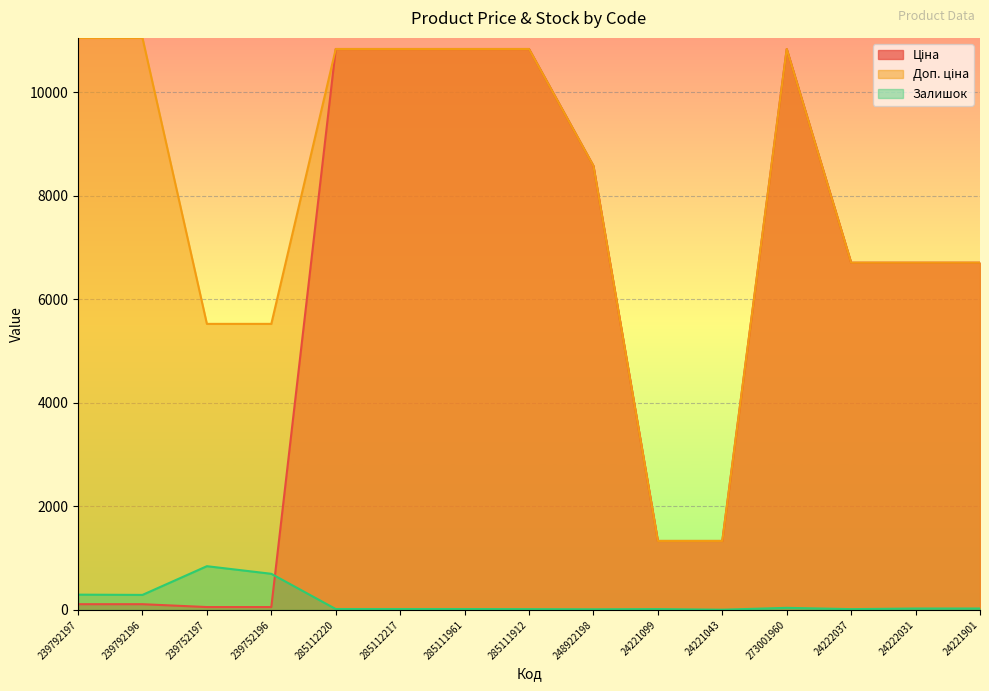

Rank the series by their maximum value, from highest to lowest.

Доп. ціна, Ціна, Залишок